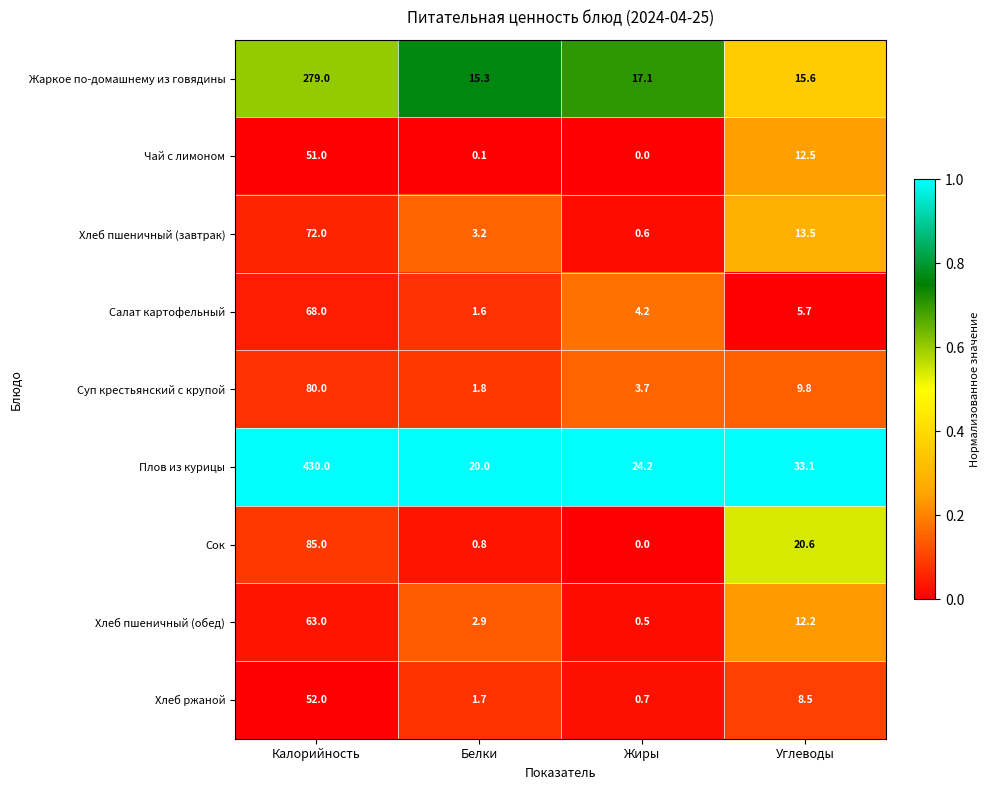

What is the difference between the highest and lowest values at Углеводы?

27.4